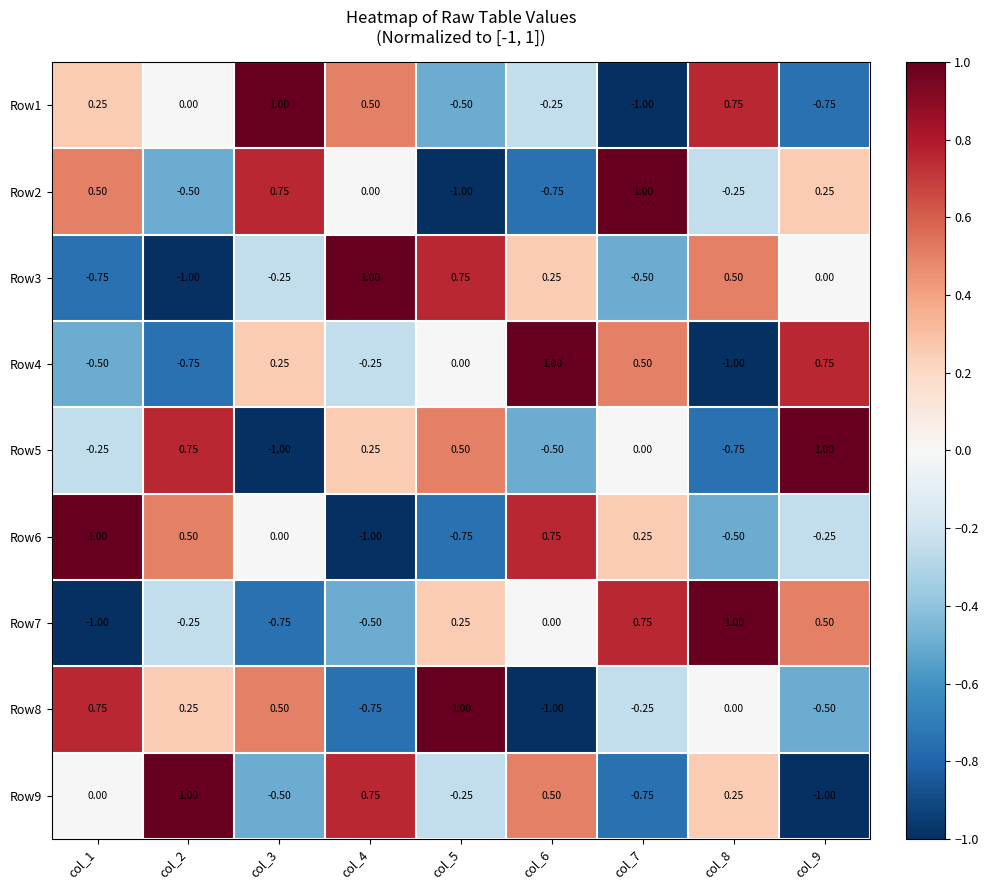

How many values in the Row3 series are below 0?

4